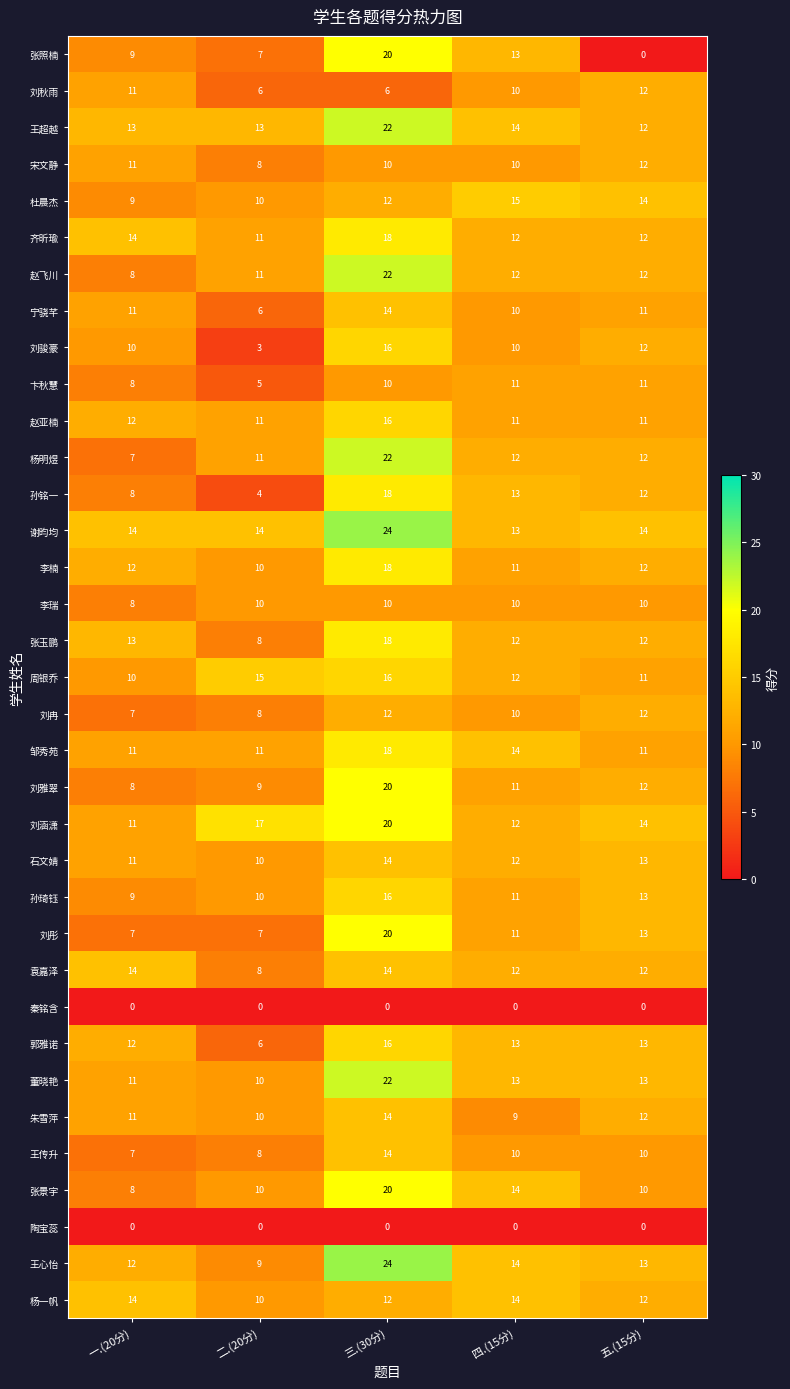

Which series has the widest spread of values?

张照楠